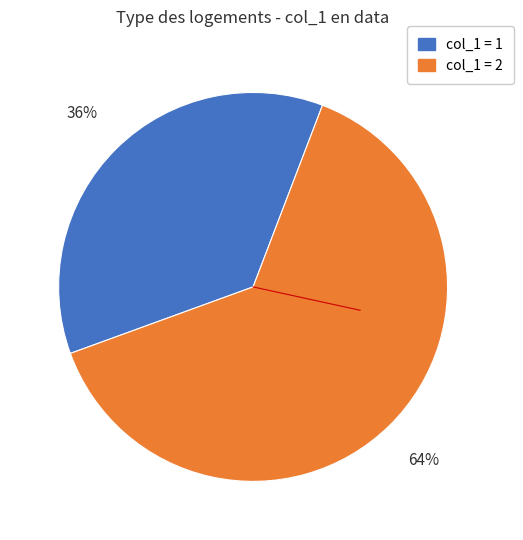

To the nearest percent, what is the average slice percentage?

50%